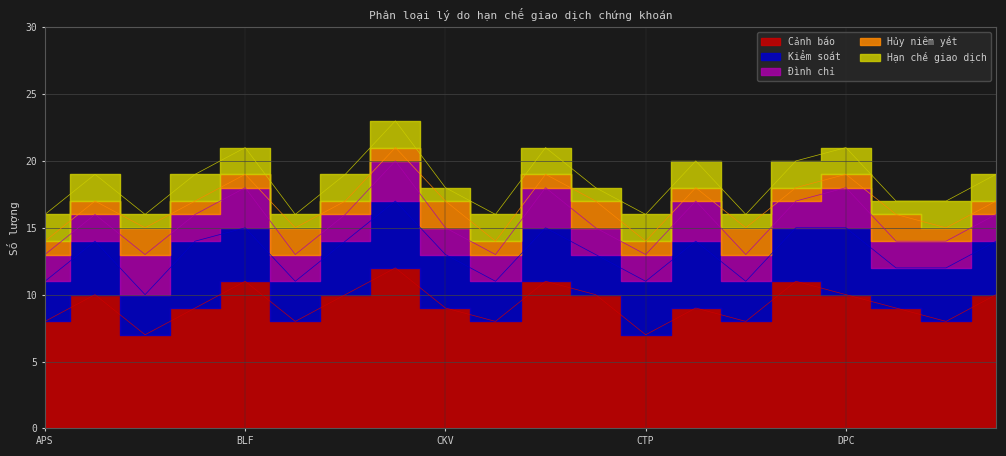

Count the Hủy niêm yết values in the range 1 to 2.

20